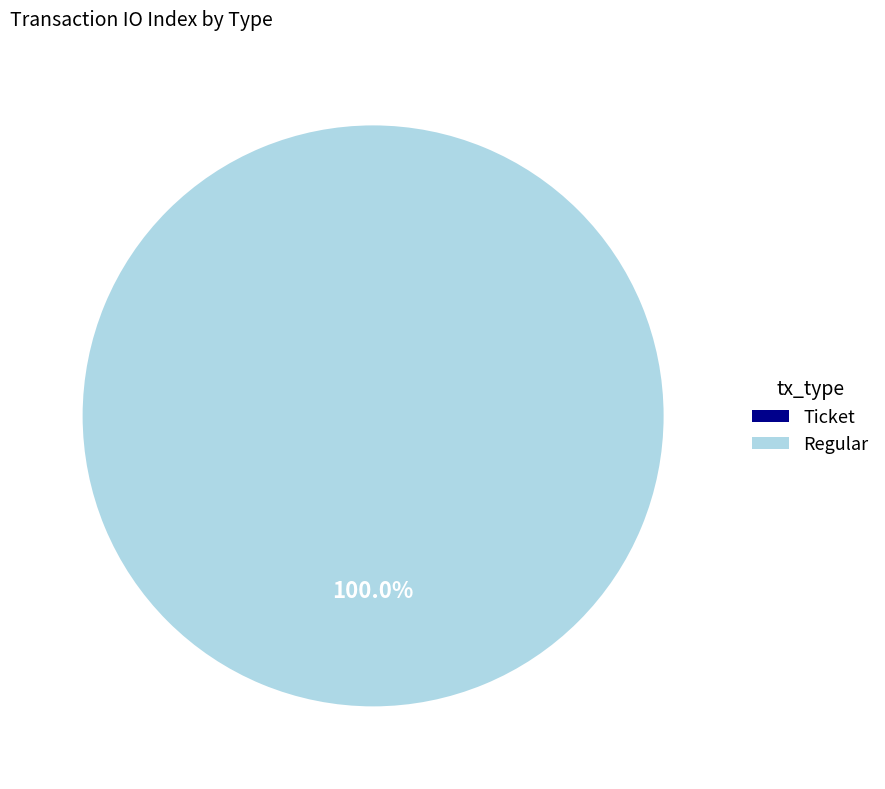

To the nearest percent, what percentage of the pie is Regular?

100%